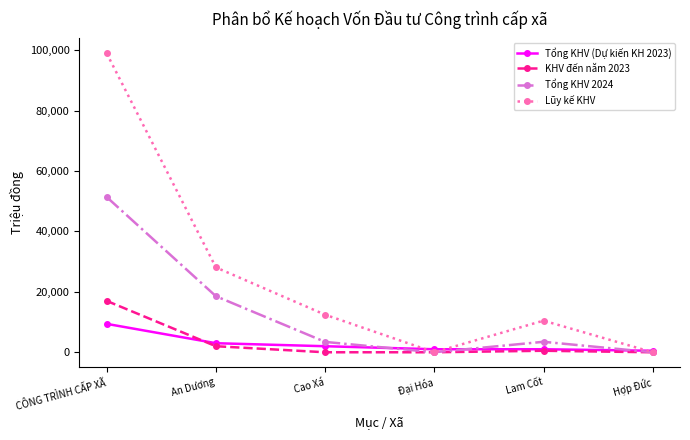

How many data points in Lũy kế KHV are less than 12430?

3